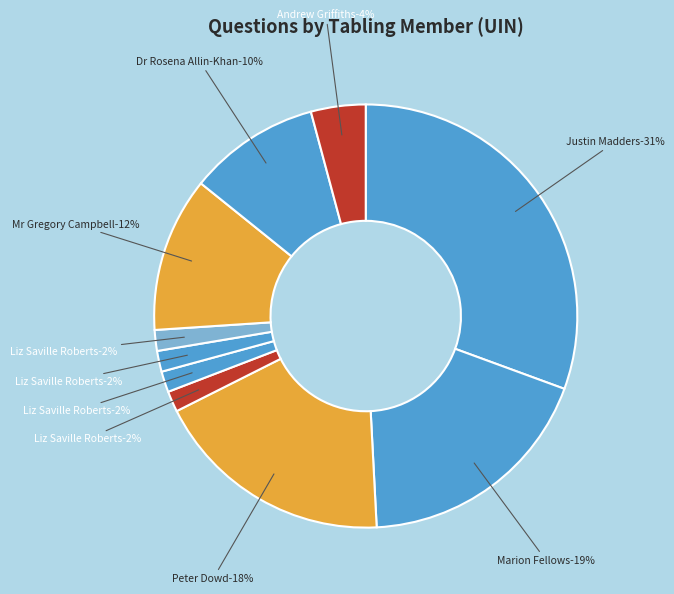

Which slice is the largest?

Justin Madders